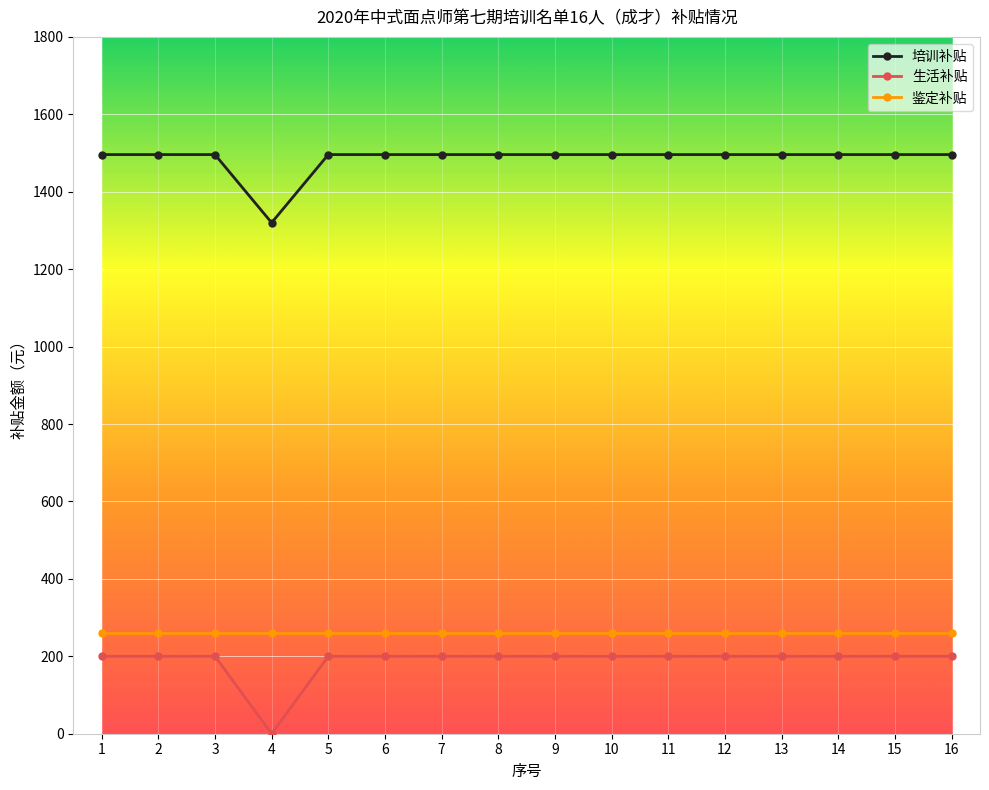

Does the chart have visible grid lines?

Yes